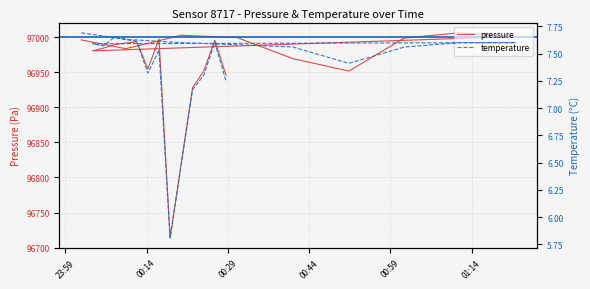

How many interior local valleys does the pressure series have?

5